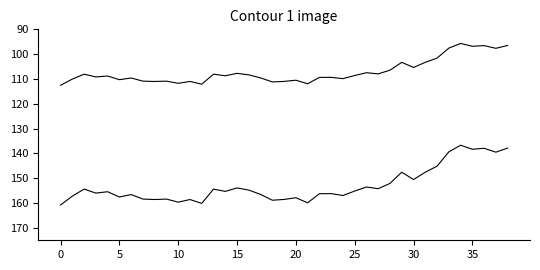

True or false: Koers onderliggende op laatste reset has more than 0 interior local peaks.

True